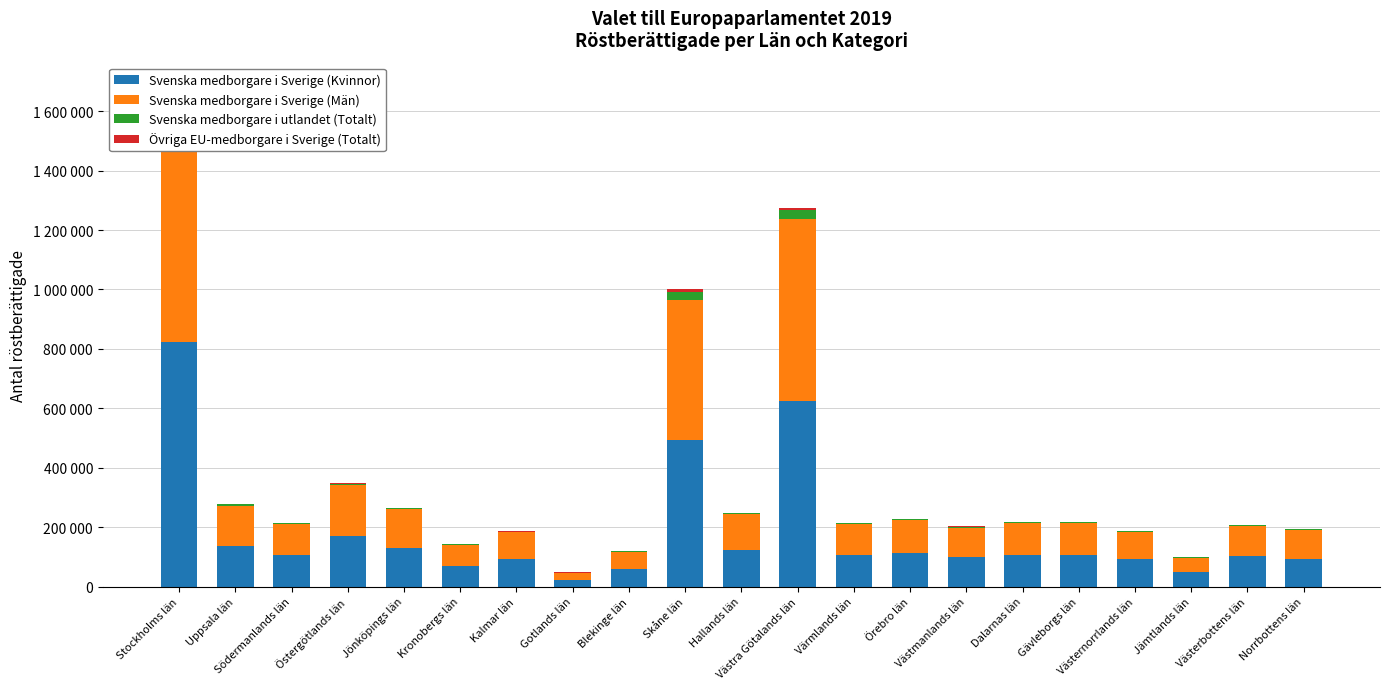

How many groups of bars are there?

21